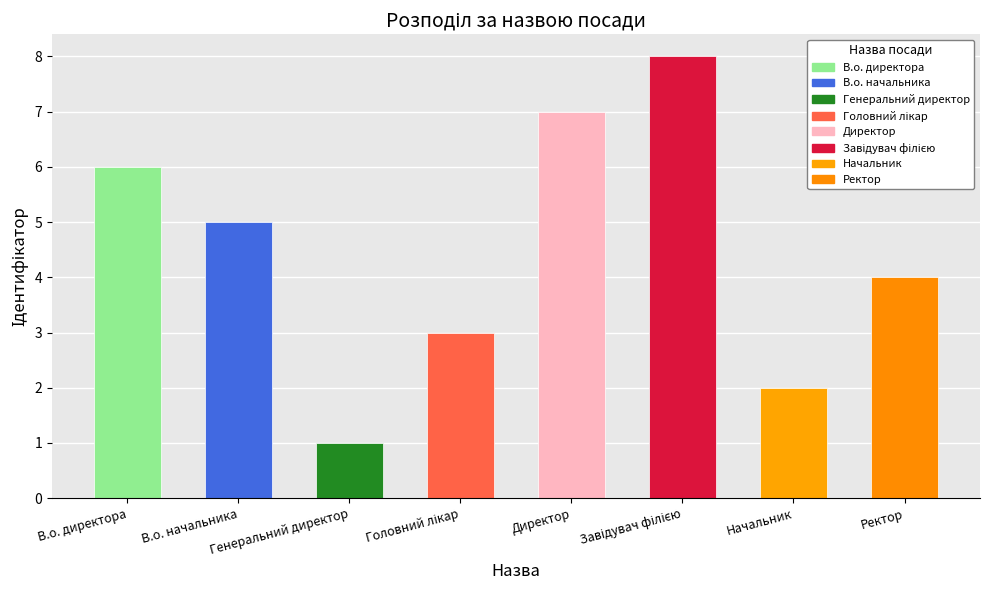

Does the chart contain any negative values?

No